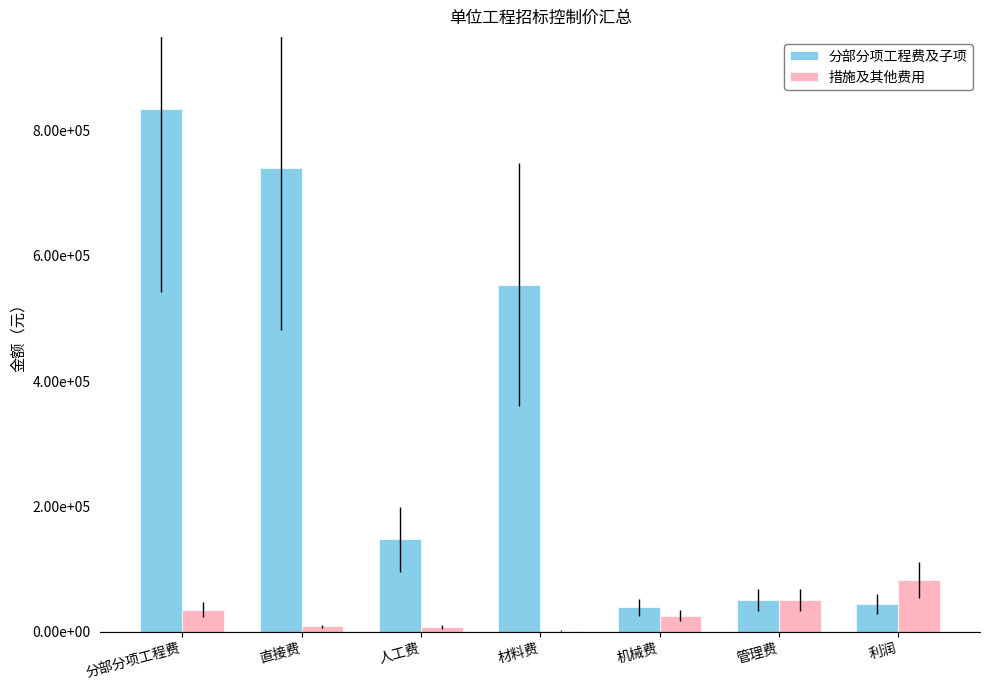

What are all the series names shown in the legend?

分部分项工程费及子项, 措施及其他费用